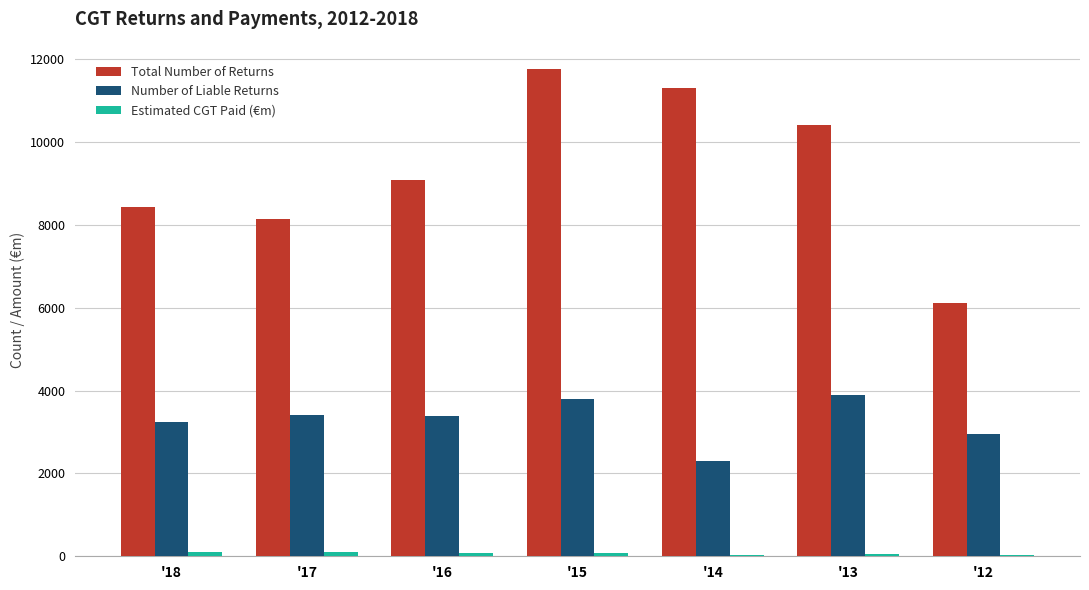

At which category is the sum across all series the highest?

'15